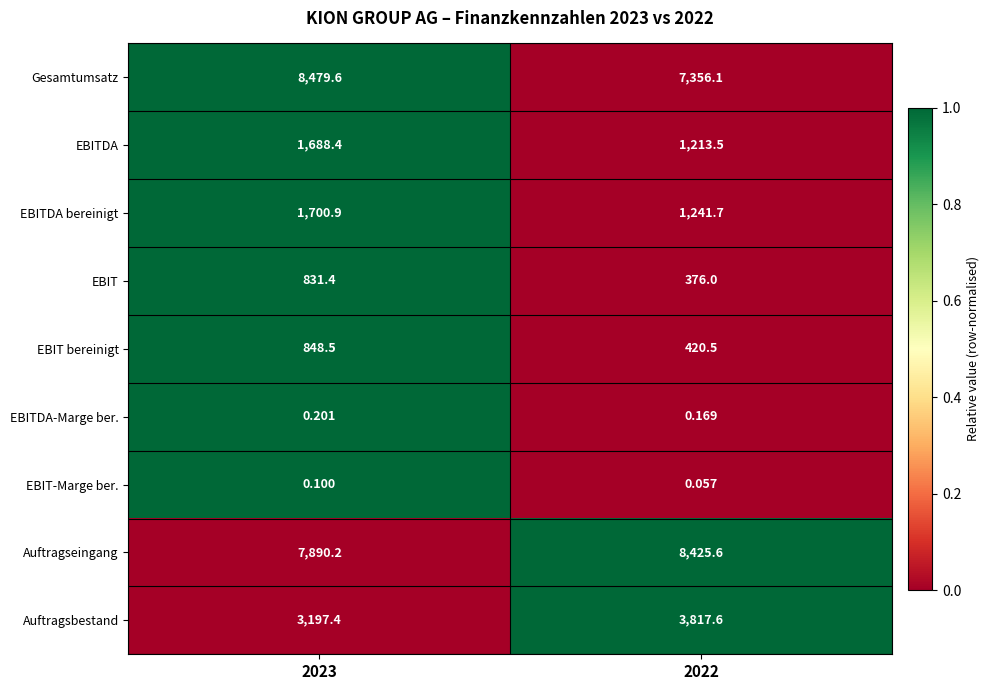

Rank the series by their maximum value, from highest to lowest.

Gesamtumsatz, Auftragseingang, Auftragsbestand, EBITDA bereinigt, EBITDA, EBIT bereinigt, EBIT, EBITDA-Marge ber., EBIT-Marge ber.